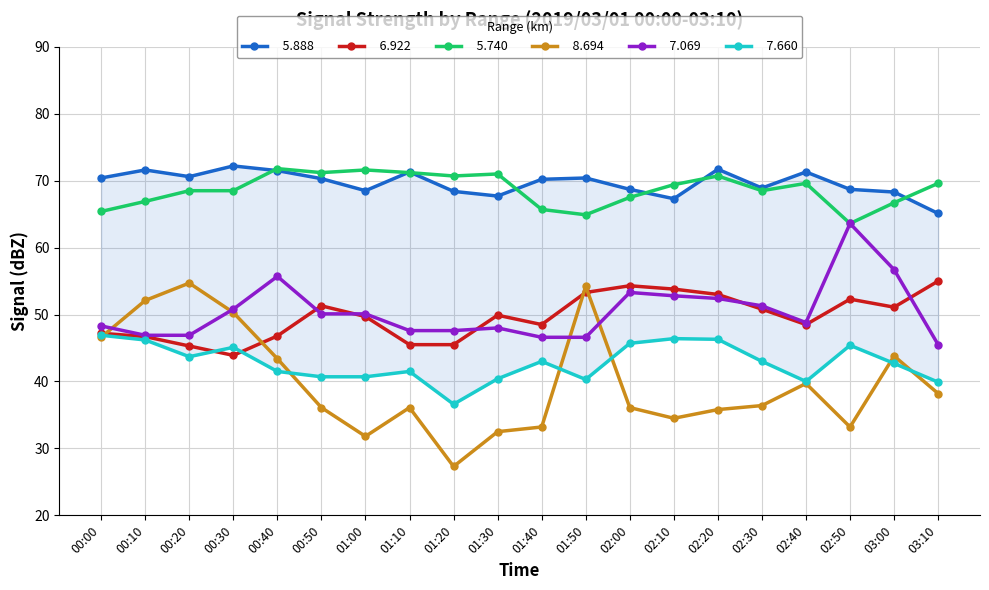

The value of   5.888 at 01:50 is 103.6. True or false?

False